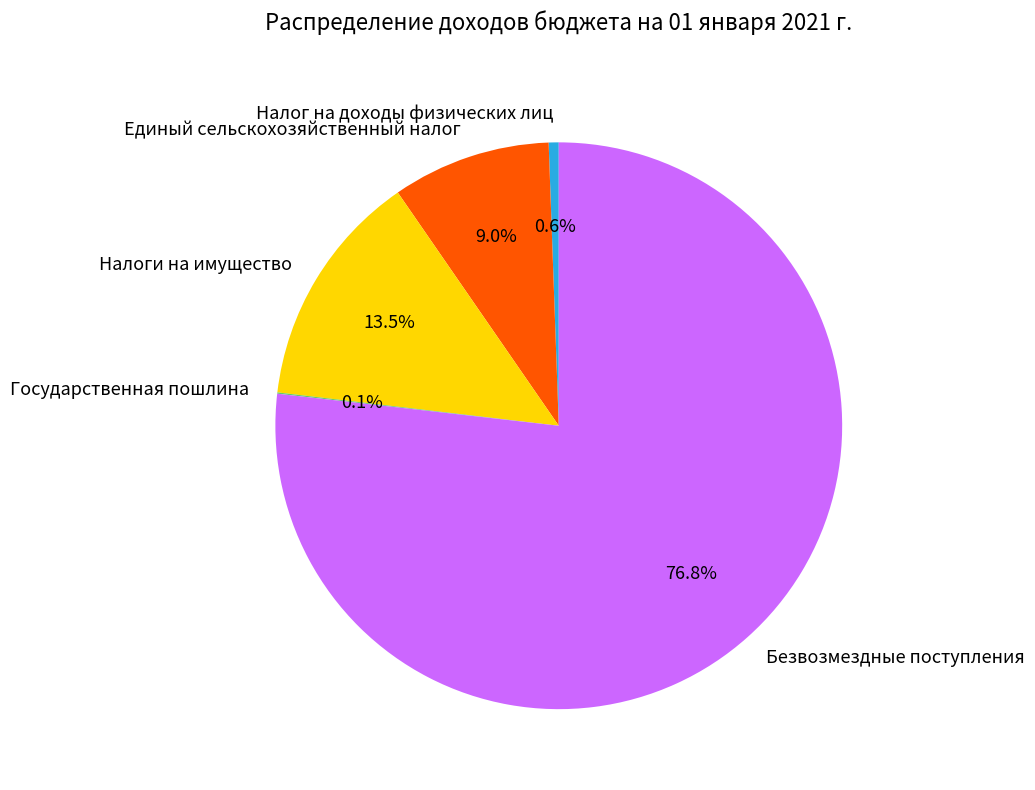

Does Единый сельскохозяйственный налог represent more than half of the total?

No